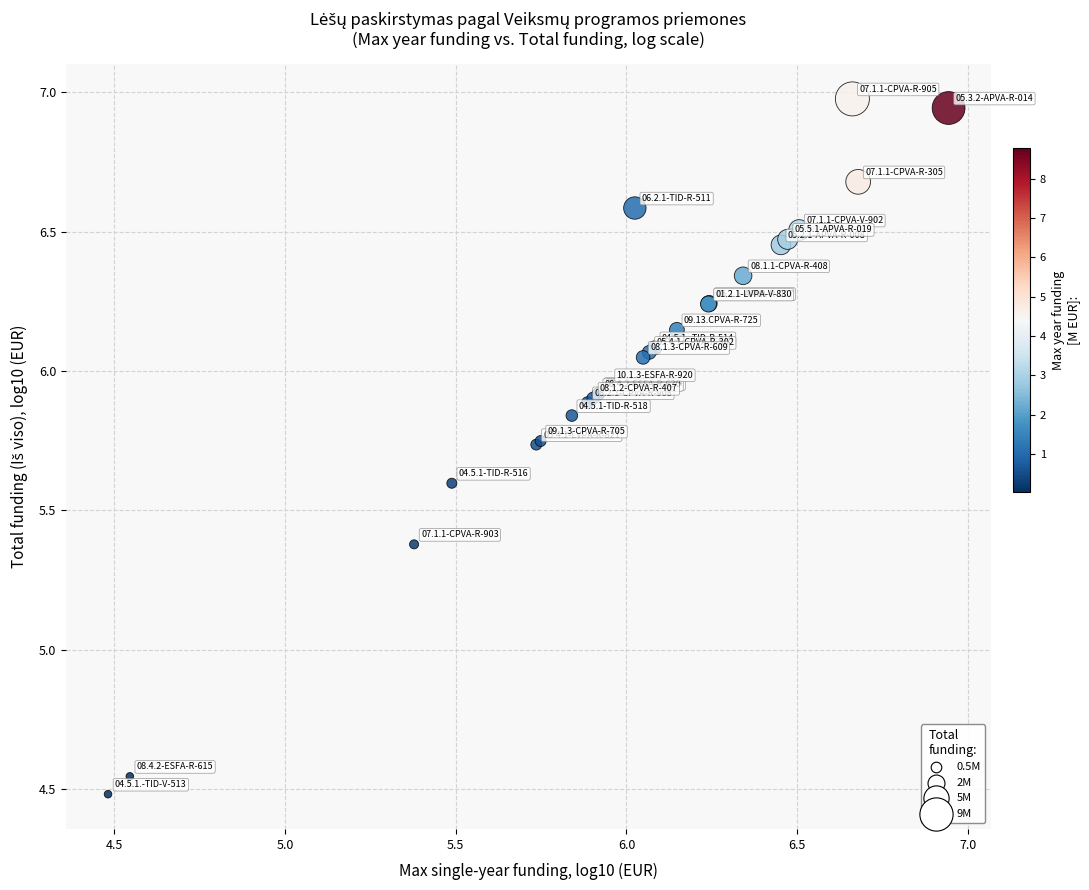

What Y value in the scatter plot is closest to 5?

5.4